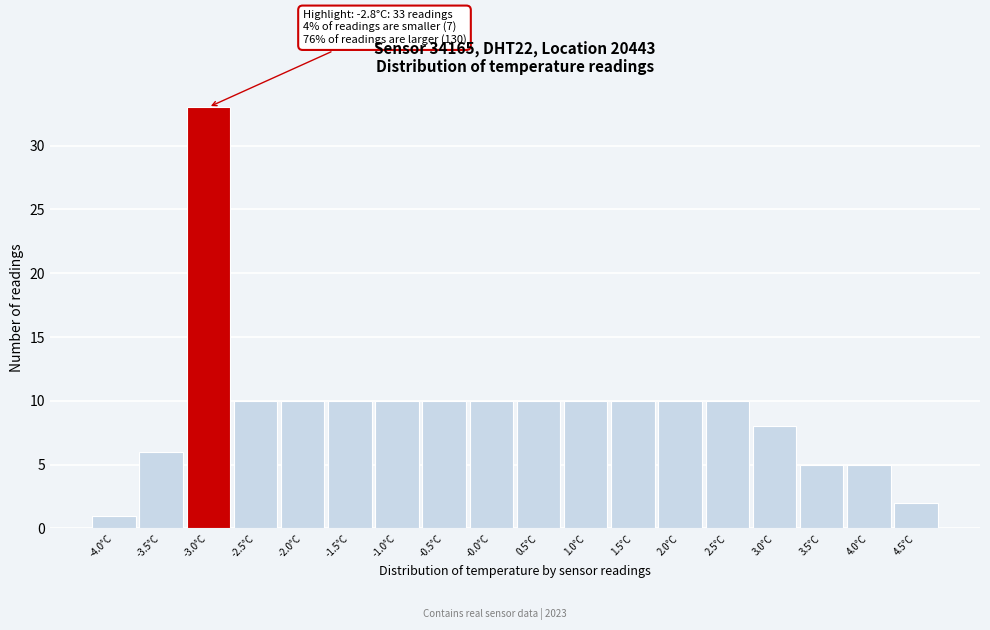

Reading right to left, list all the values displayed in this chart.

2	5	5	8	10	10	10	10	10	10	10	10	10	10	10	33	6	1